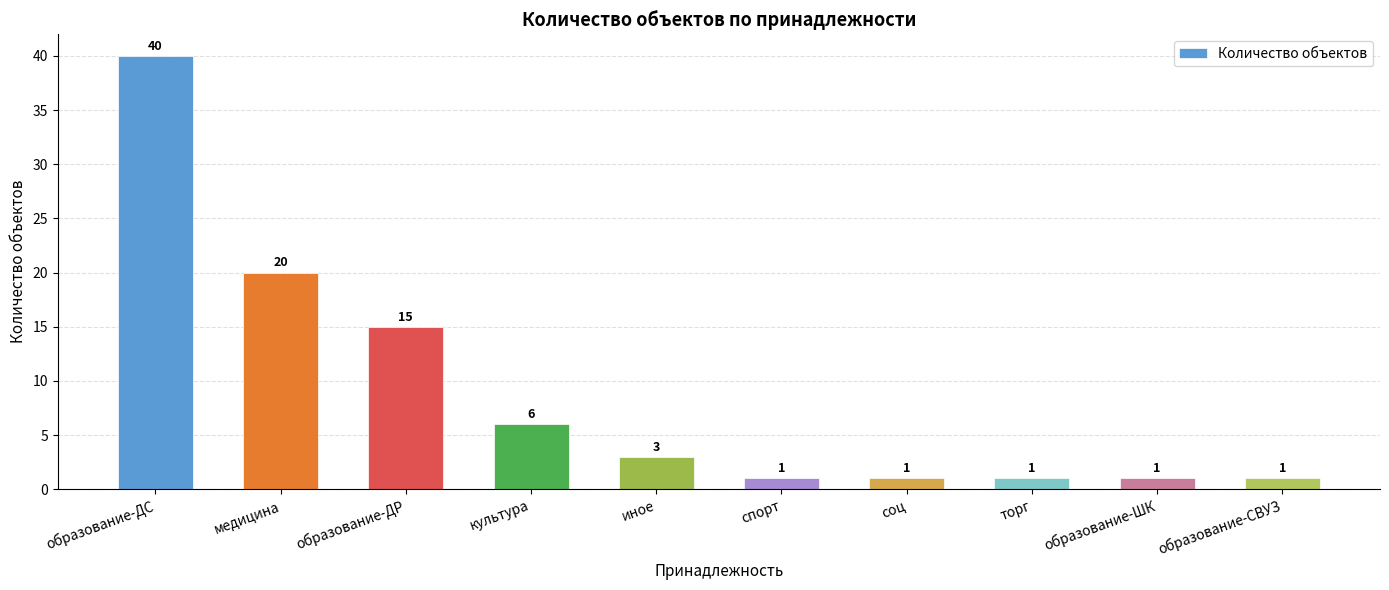

Where is the data nearest to the value 20?

медицина